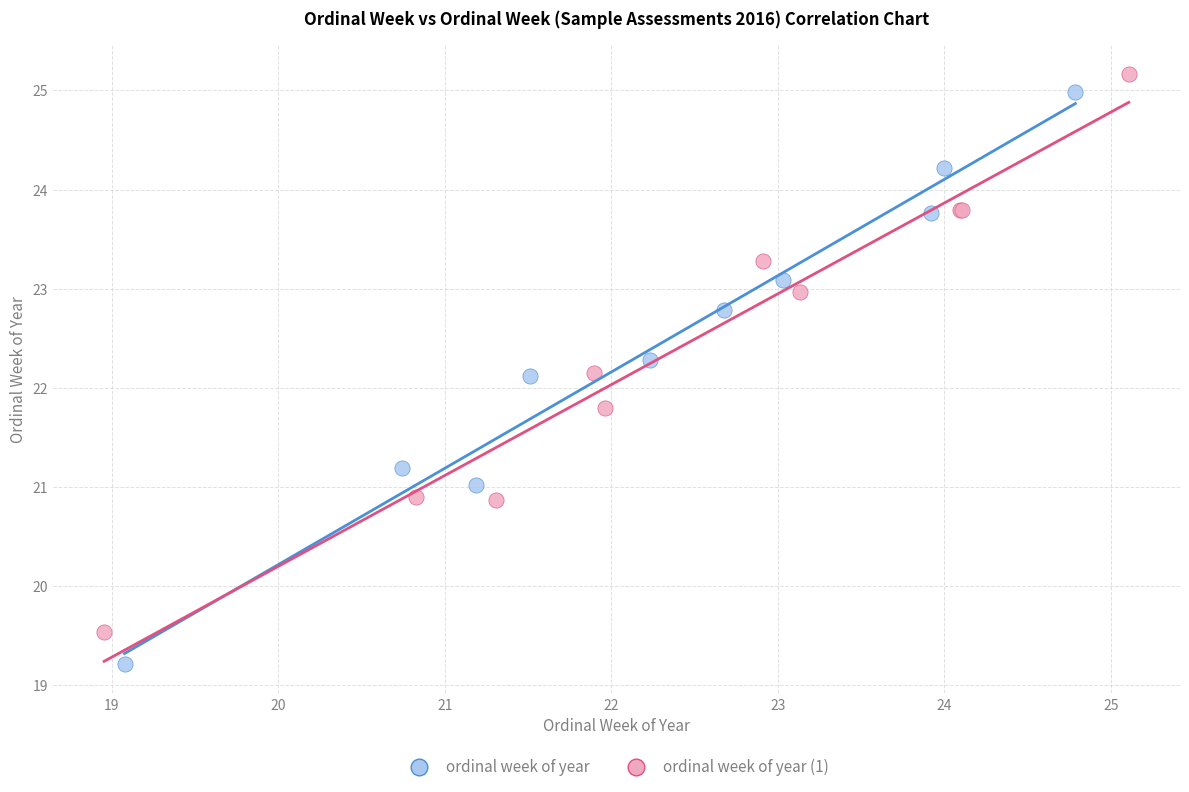

What are all the series names shown in the legend?

ordinal week of year, ordinal week of year (1)